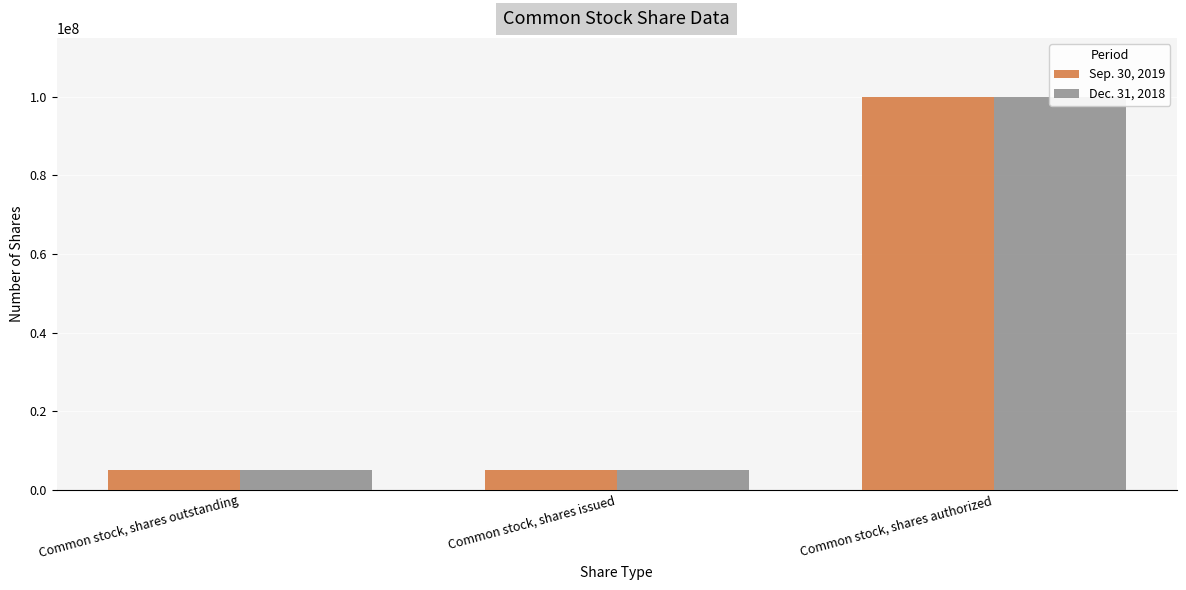

Is the value of Dec. 31, 2018 at Common stock, shares authorized greater than the value of Sep. 30, 2019 at Common stock, shares authorized?

No